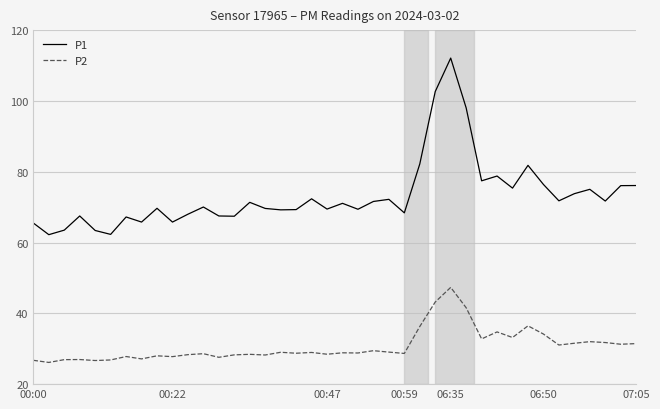

True or false: P2 and P1 intersect in this chart.

False